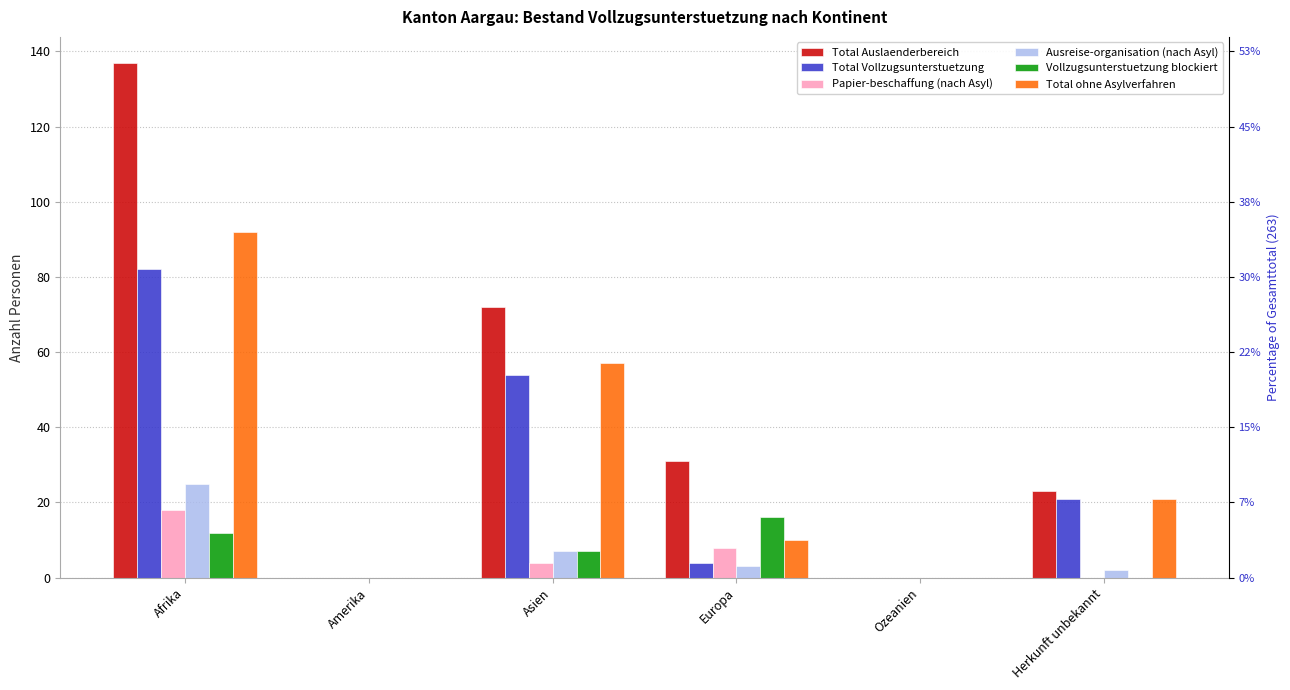

At which category is the sum across all series the highest?

Afrika